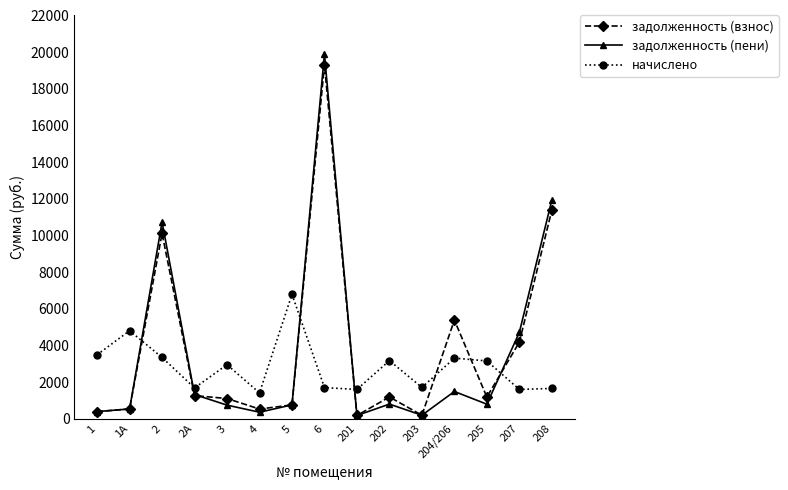

What is the minimum value shown in the chart?

177.0